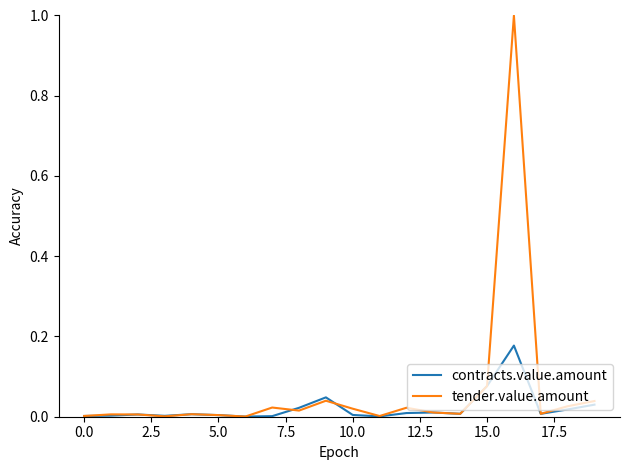

List the series in order of their peak value, lowest first.

contracts.value.amount, tender.value.amount